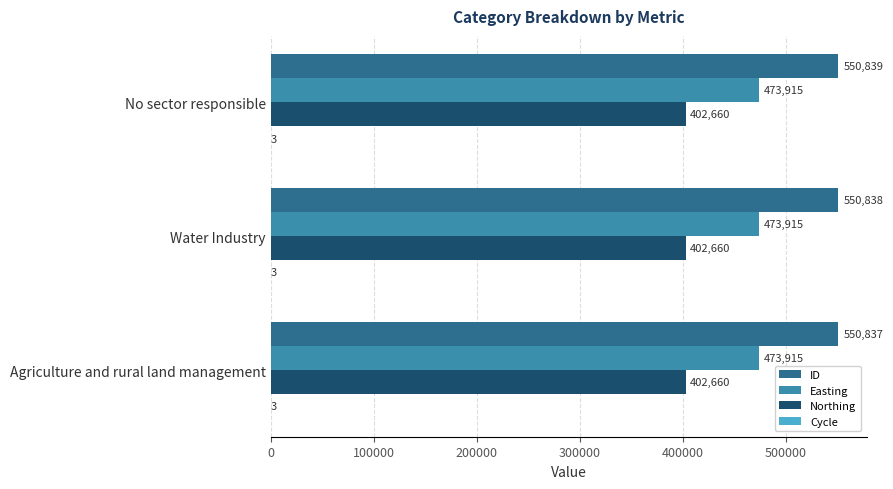

Is it true that Easting equals 188047 at Agriculture and rural land management?

False